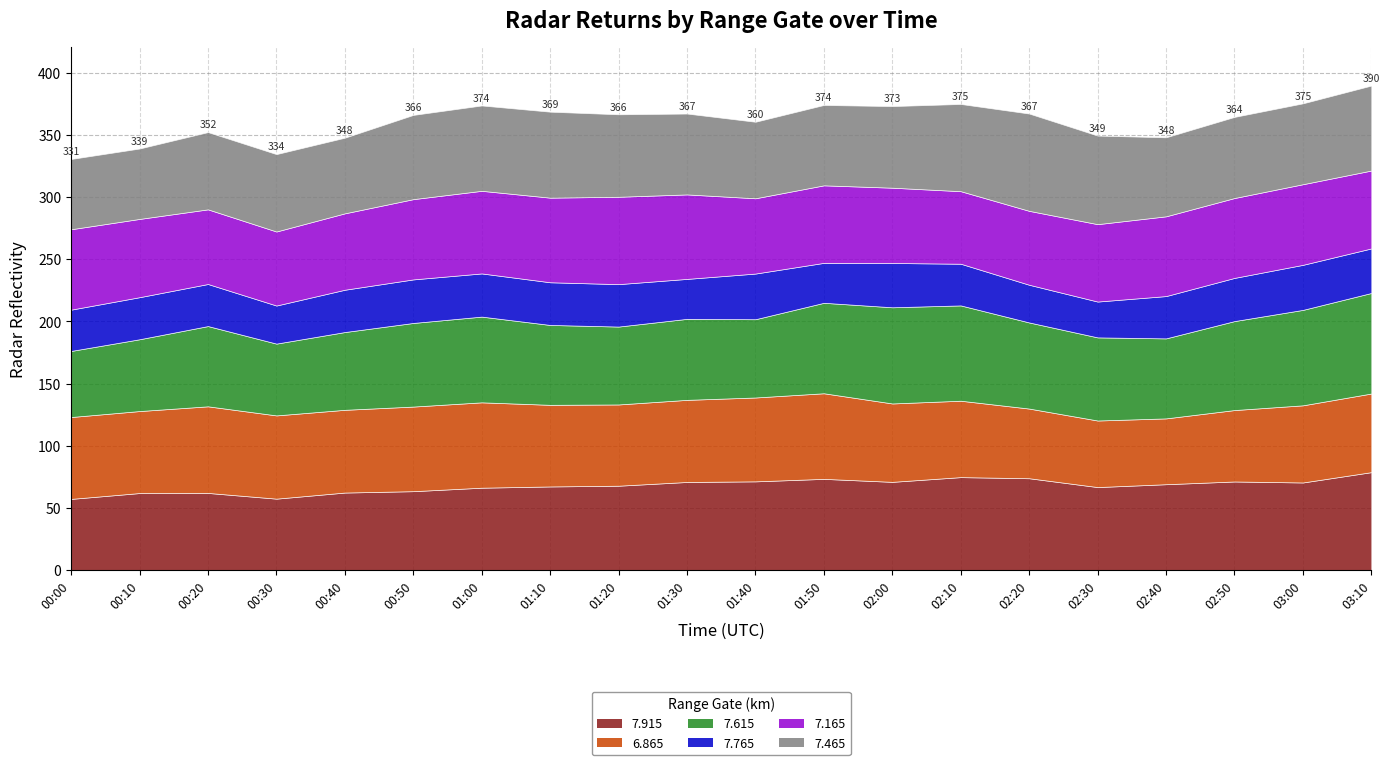

List the labels in order of   6.865 value, largest first.

00:20, 01:50, 01:00, 00:50, 01:40, 00:30, 00:40, 01:30, 00:10, 00:00, 01:10, 01:20, 03:10, 02:00, 03:00, 02:10, 02:50, 02:20, 02:30, 02:40